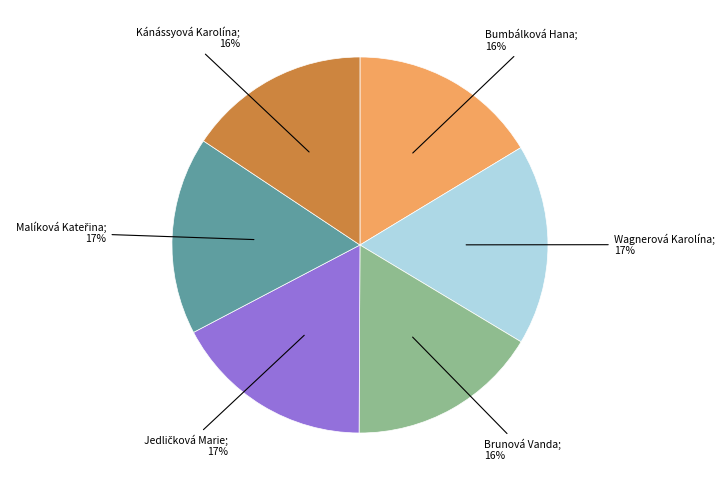

Is there a majority slice in this chart?

No